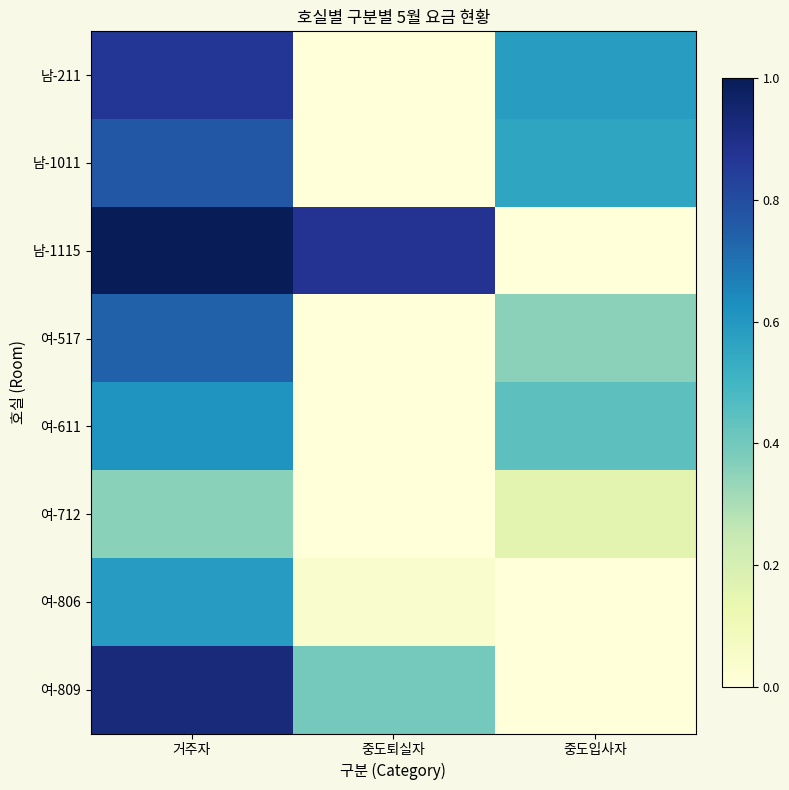

Reading left to right, extract all data points from this chart.

남-211: 거주자=0.9	중도퇴실자=0.0	중도입사자=0.6
남-1011: 거주자=0.8	중도퇴실자=0.0	중도입사자=0.6
남-1115: 거주자=1.0	중도퇴실자=0.9	중도입사자=0.0
여-517: 거주자=0.7	중도퇴실자=0.0	중도입사자=0.4
여-611: 거주자=0.6	중도퇴실자=0.0	중도입사자=0.4
여-712: 거주자=0.4	중도퇴실자=0.0	중도입사자=0.2
여-806: 거주자=0.6	중도퇴실자=0.0	중도입사자=0.0
여-809: 거주자=0.9	중도퇴실자=0.4	중도입사자=0.0